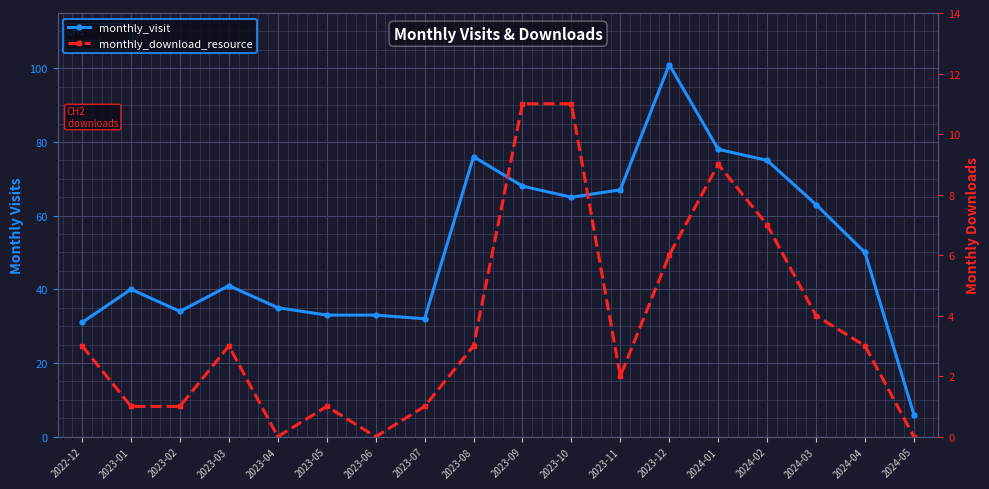

What is the label of the 15th point from the left?

2024-02